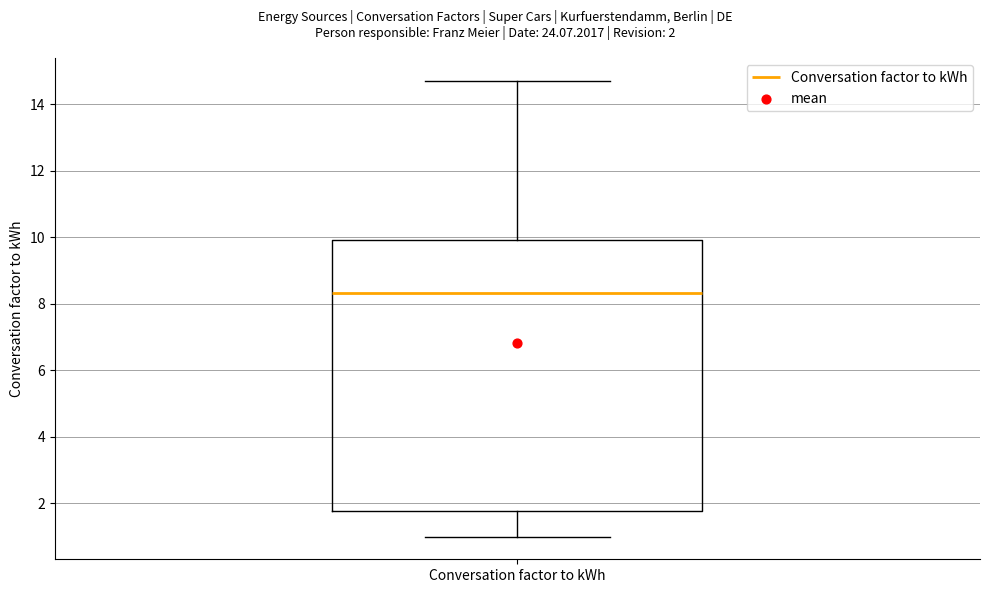

Read this box plot against the y-axis: the position of the median line, the range covered by the box, and the ends of both whiskers. The values are not printed on the chart, so give them approximately, as read against the axis.

median 8.4, box 1.8 to 10.0, whiskers 1.0 to 14.8